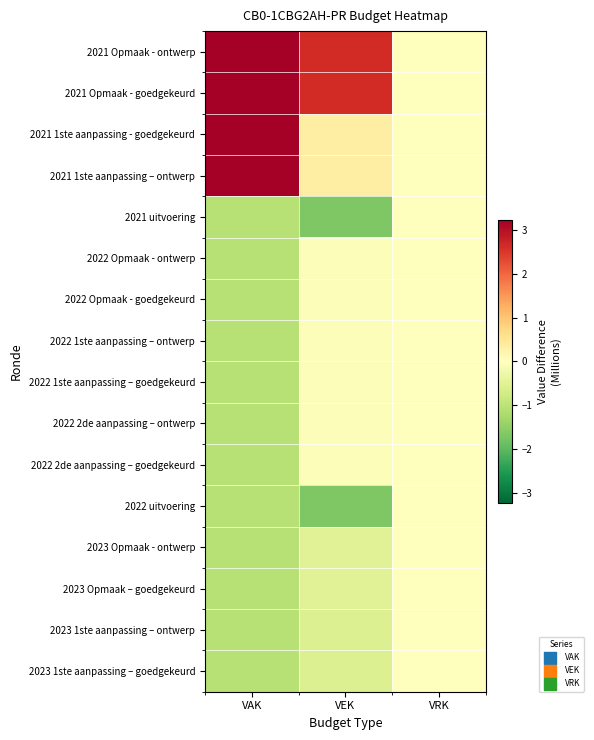

Reading left to right, transcribe all the data shown in this chart.

2021 Opmaak - ontwerp: VAK=3.2	VEK=2.6	VRK=-0.0
2021 Opmaak - goedgekeurd: VAK=3.2	VEK=2.6	VRK=-0.0
2021 1ste aanpassing - goedgekeurd: VAK=3.2	VEK=0.3	VRK=-0.0
2021 1ste aanpassing – ontwerp: VAK=3.2	VEK=0.3	VRK=-0.0
2021 uitvoering: VAK=-1.1	VEK=-1.7	VRK=-0.0
2022 Opmaak - ontwerp: VAK=-1.1	VEK=-0.1	VRK=-0.0
2022 Opmaak - goedgekeurd: VAK=-1.1	VEK=-0.1	VRK=-0.0
2022 1ste aanpassing – ontwerp: VAK=-1.1	VEK=-0.1	VRK=-0.0
2022 1ste aanpassing – goedgekeurd: VAK=-1.1	VEK=-0.1	VRK=-0.0
2022 2de aanpassing – ontwerp: VAK=-1.1	VEK=-0.1	VRK=-0.0
2022 2de aanpassing – goedgekeurd: VAK=-1.1	VEK=-0.1	VRK=-0.0
2022 uitvoering: VAK=-1.1	VEK=-1.7	VRK=-0.0
2023 Opmaak - ontwerp: VAK=-1.1	VEK=-0.5	VRK=-0.0
2023 Opmaak – goedgekeurd: VAK=-1.1	VEK=-0.5	VRK=-0.0
2023 1ste aanpassing – ontwerp: VAK=-1.1	VEK=-0.6	VRK=-0.0
2023 1ste aanpassing – goedgekeurd: VAK=-1.1	VEK=-0.6	VRK=-0.0